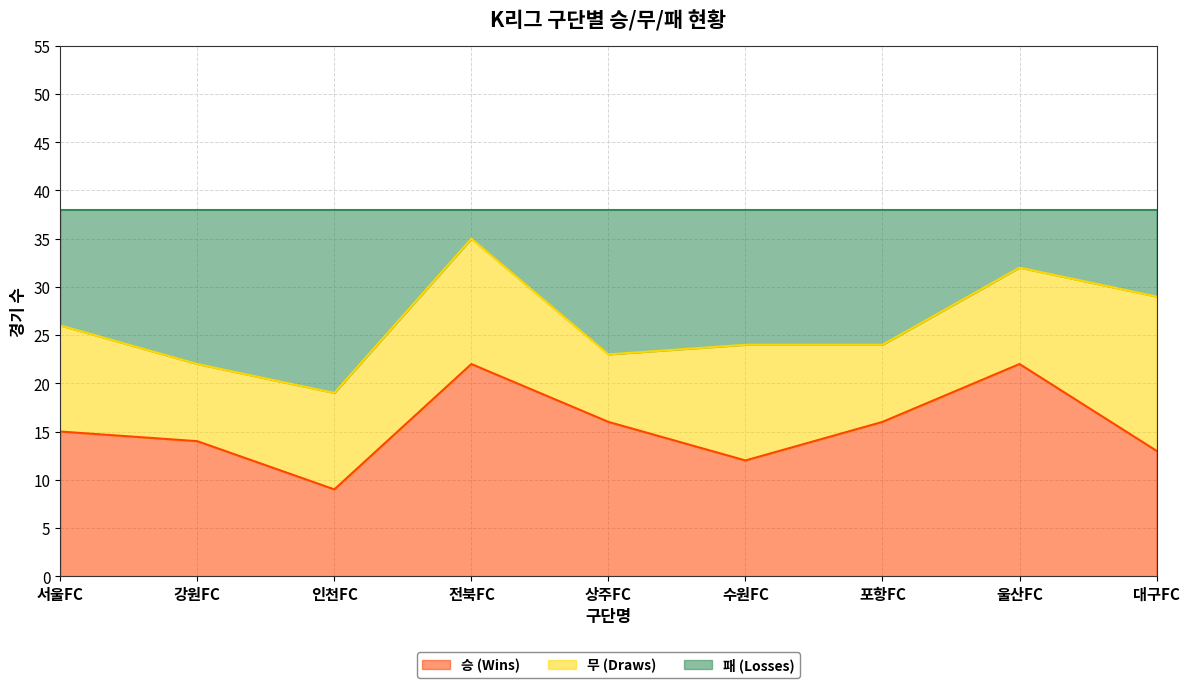

What is the label of the 8th point from the left?

울산FC